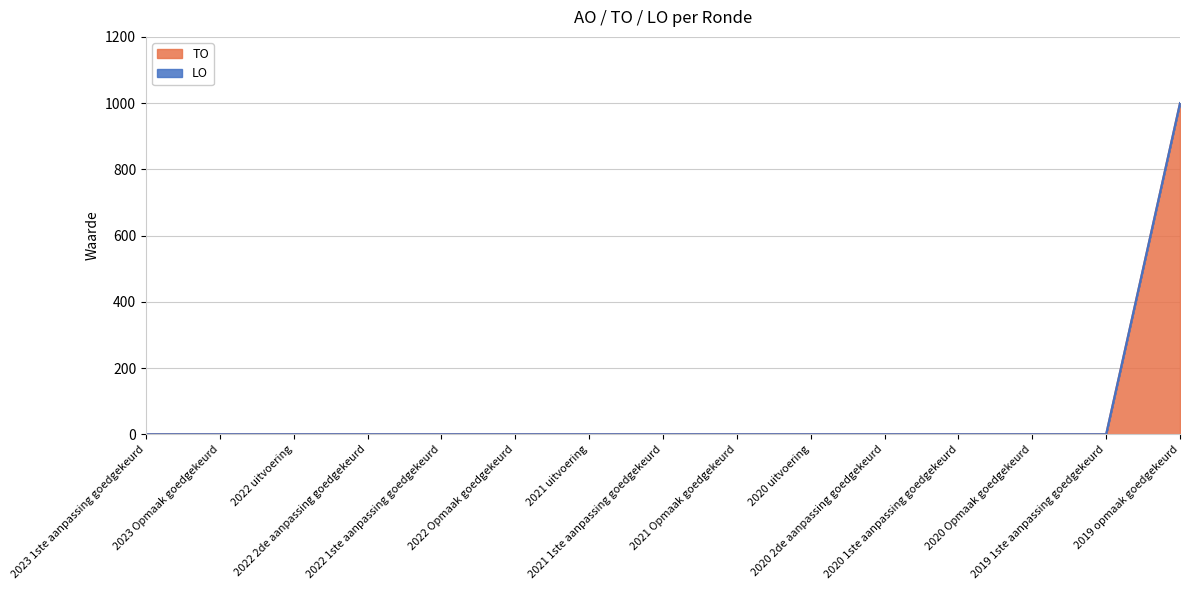

Reading left to right, what are all the values shown in this chart?

2023 1ste aanpassing goedgekeurd=0	2023 Opmaak goedgekeurd=0	2022 uitvoering=0	2022 2de aanpassing goedgekeurd=0	2022 1ste aanpassing goedgekeurd=0	2022 Opmaak goedgekeurd=0	2021 uitvoering=0	2021 1ste aanpassing goedgekeurd=0	2021 Opmaak goedgekeurd=0	2020 uitvoering=0	2020 2de aanpassing goedgekeurd=0	2020 1ste aanpassing goedgekeurd=0	2020 Opmaak goedgekeurd=0	2019 1ste aanpassing goedgekeurd=0	2019 opmaak goedgekeurd=1000